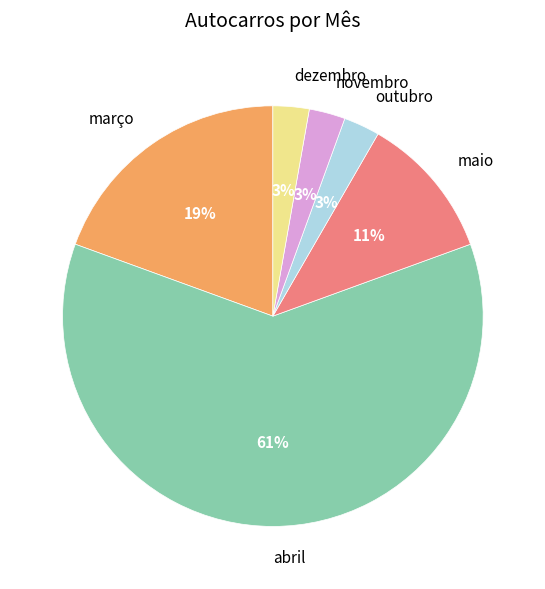

How many segments does this pie chart have?

6